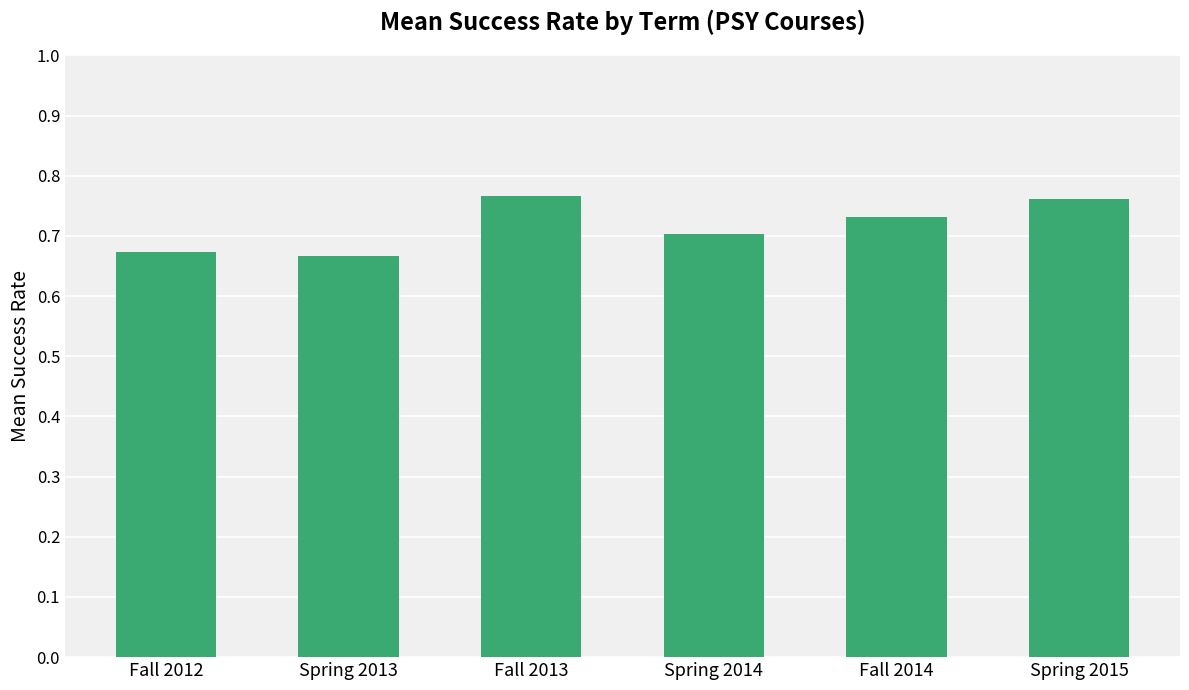

What is the change in value from Spring 2013 to Fall 2014?

+0.1